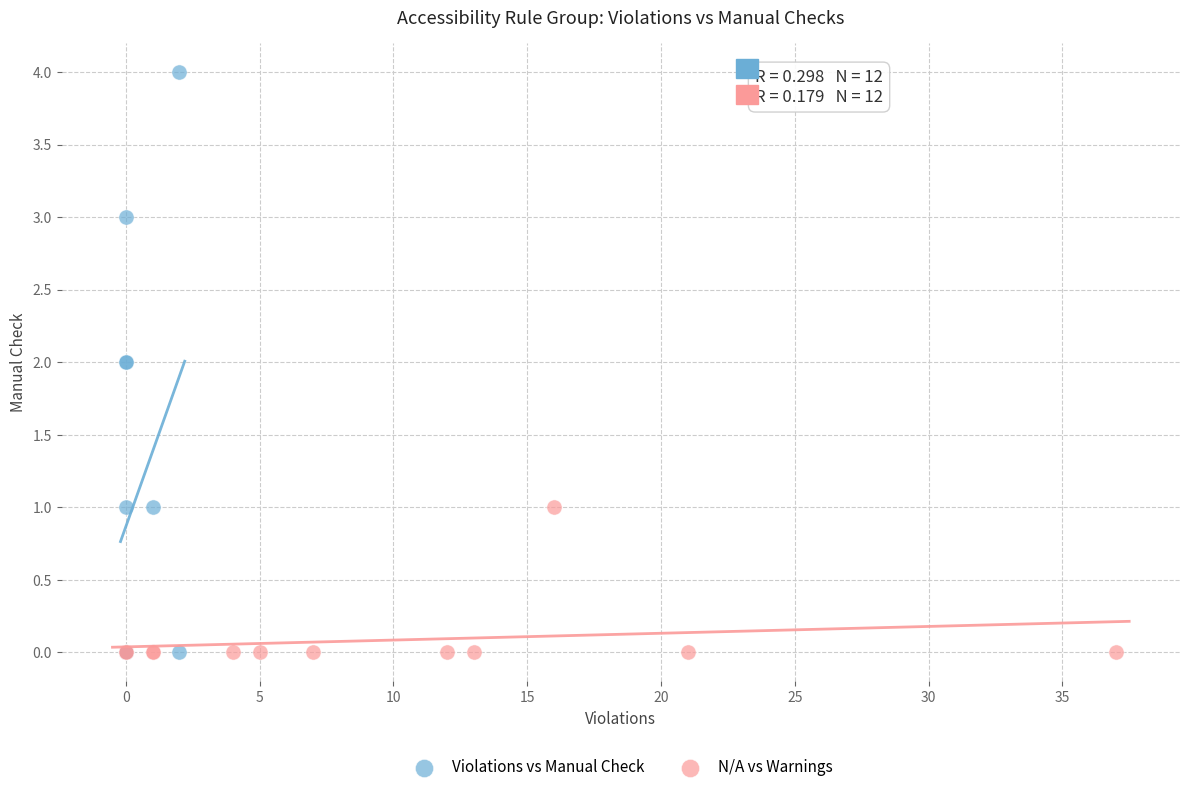

Which series has the largest Y range (max minus min)?

Violations vs Manual Check